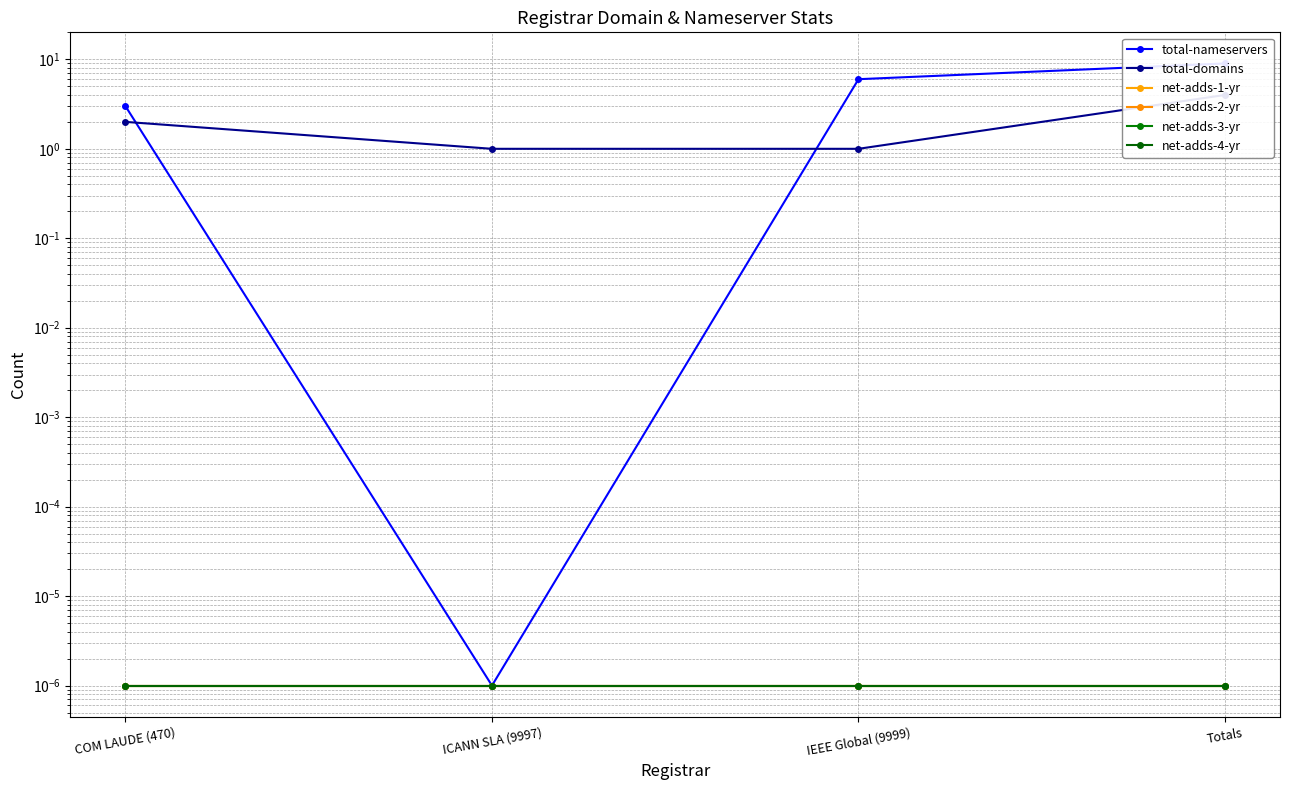

Is the value of total-domains at ICANN SLA (9997) greater than the value of net-adds-1-yr at ICANN SLA (9997)?

Yes